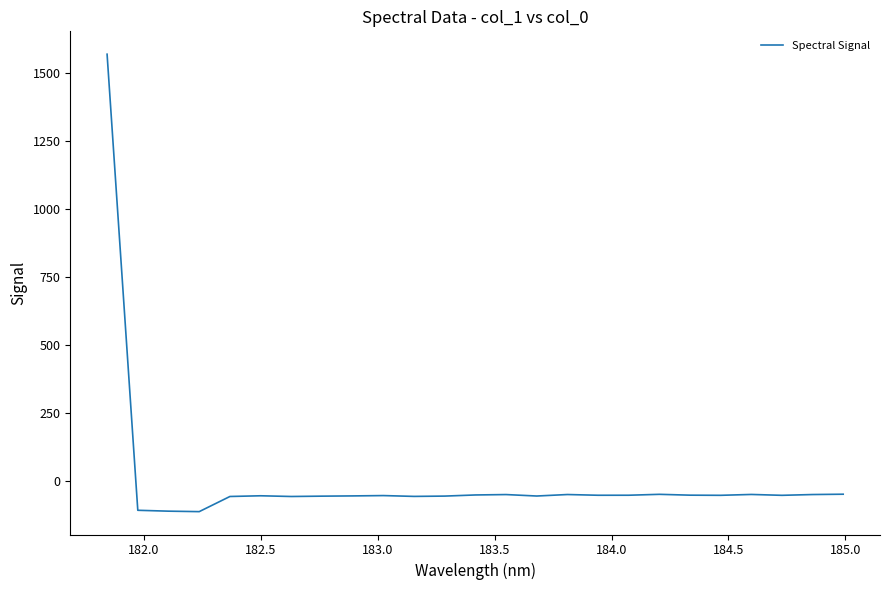

What is the difference between the maximum and minimum values?

1683.9